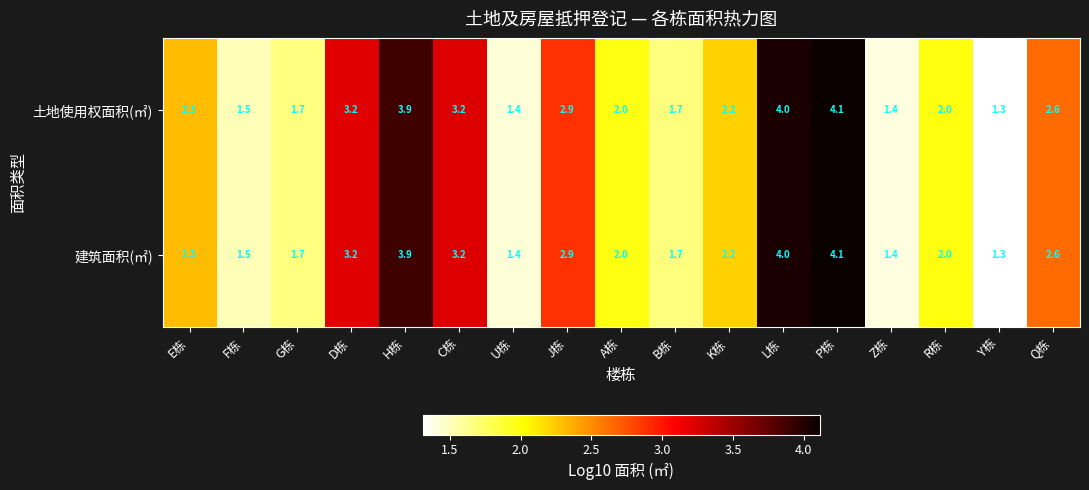

At which label does 土地使用权面积(㎡) first exceed 2?

E栋